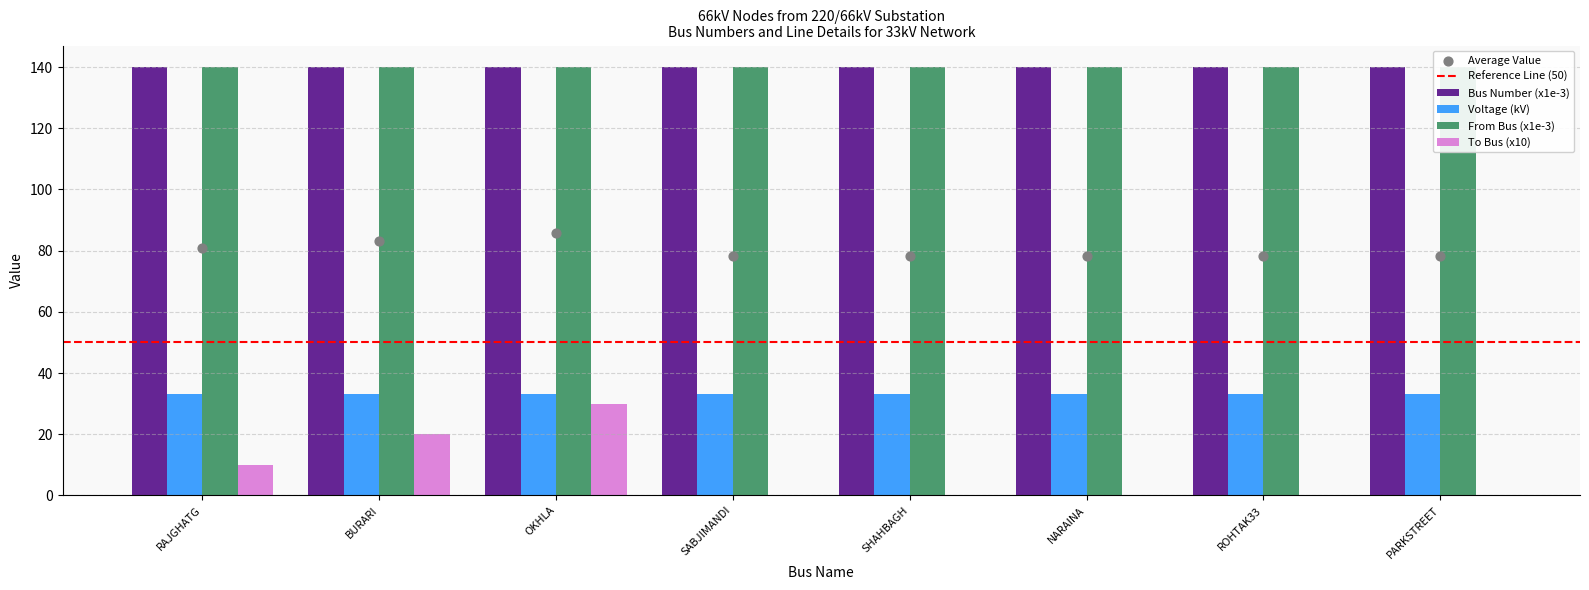

Which series has the largest Y range (max minus min)?

To Bus